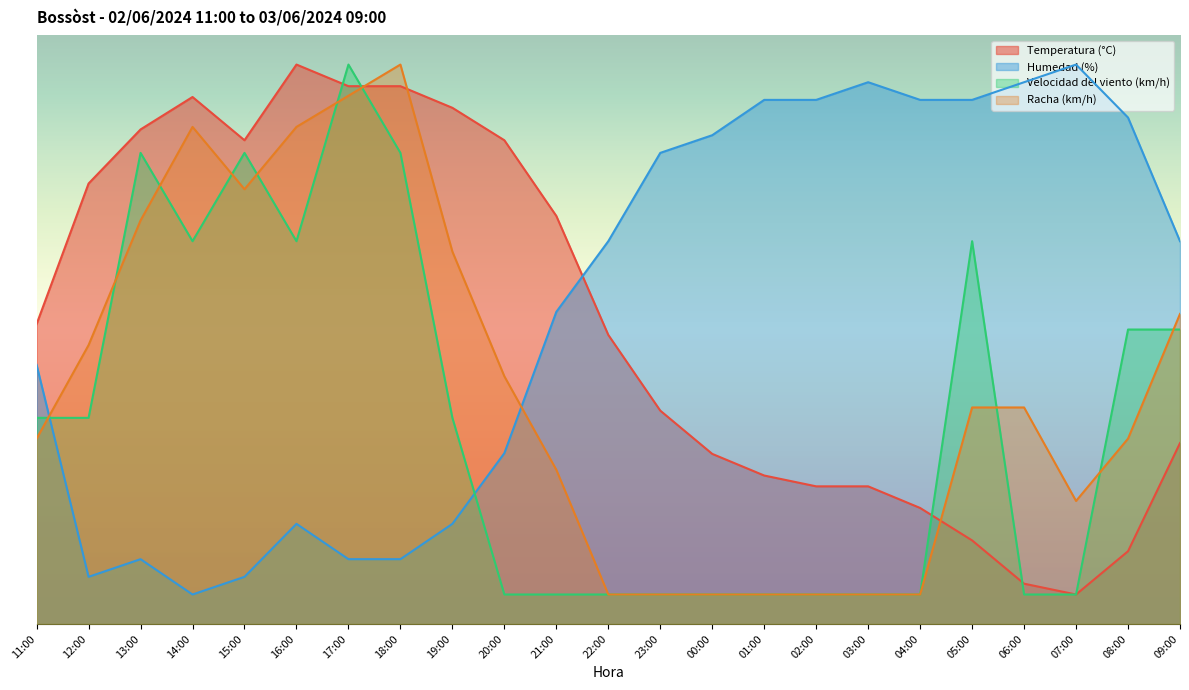

Does the chart have visible grid lines?

No